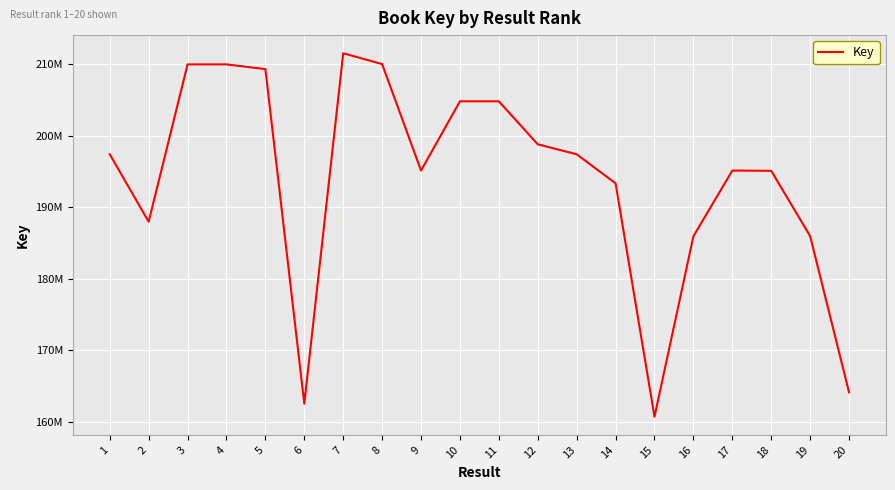

Does the chart have visible grid lines?

Yes